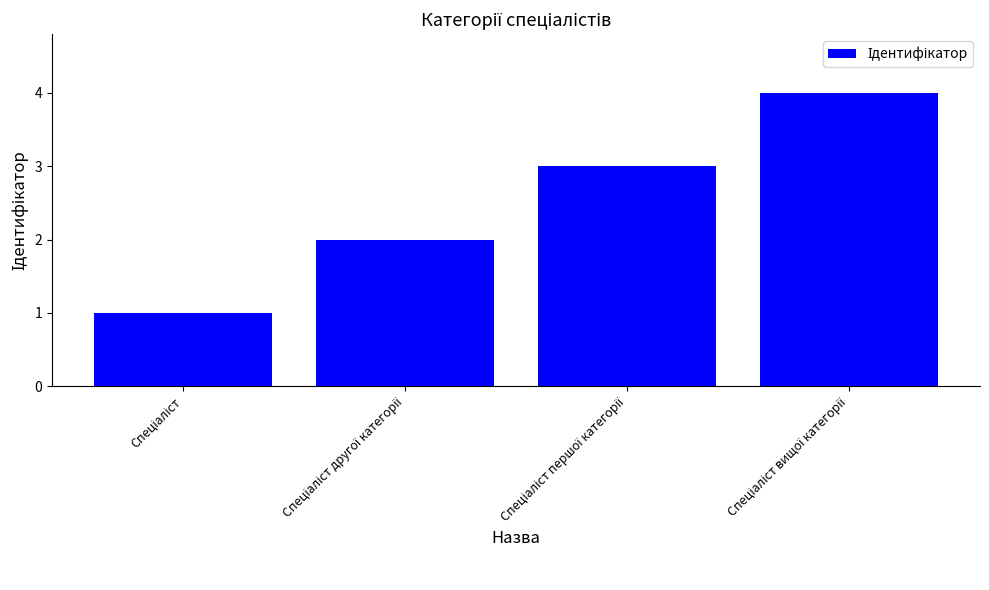

What is the maximum value shown in the chart?

4